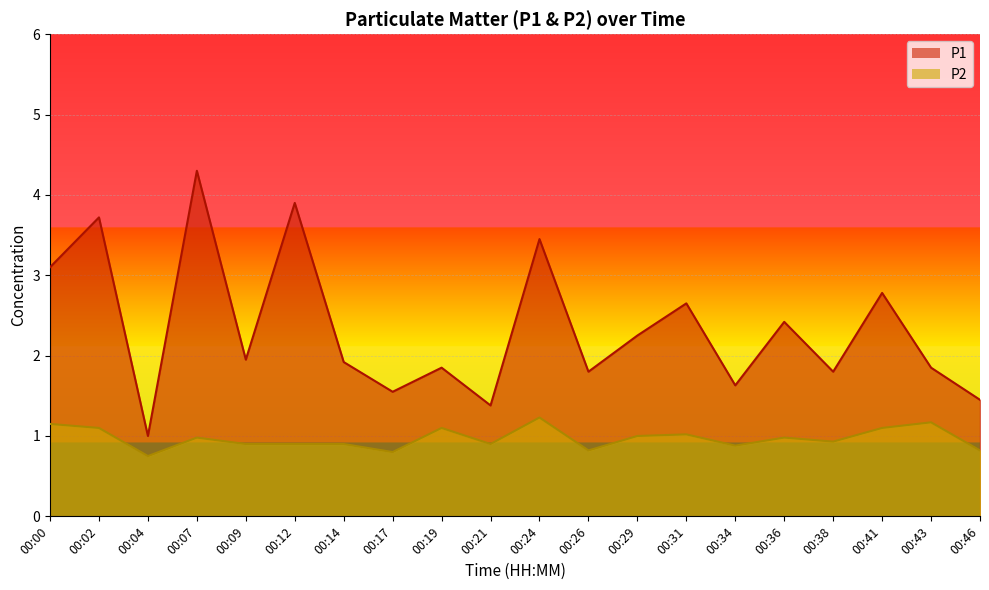

What is the sum of all P2 line values?

19.4